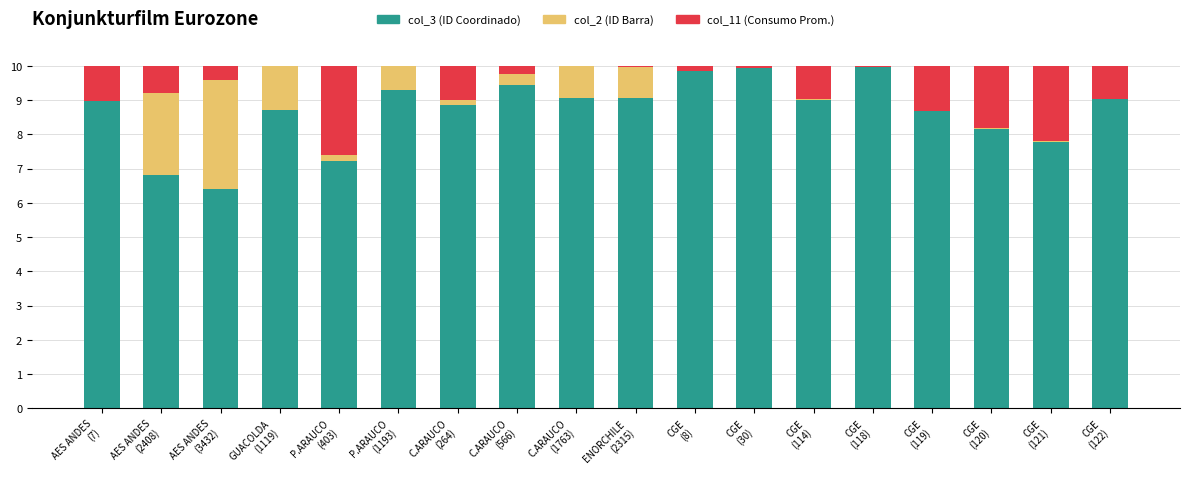

What is the maximum value for col_3 (ID Coordinado)?

10.0